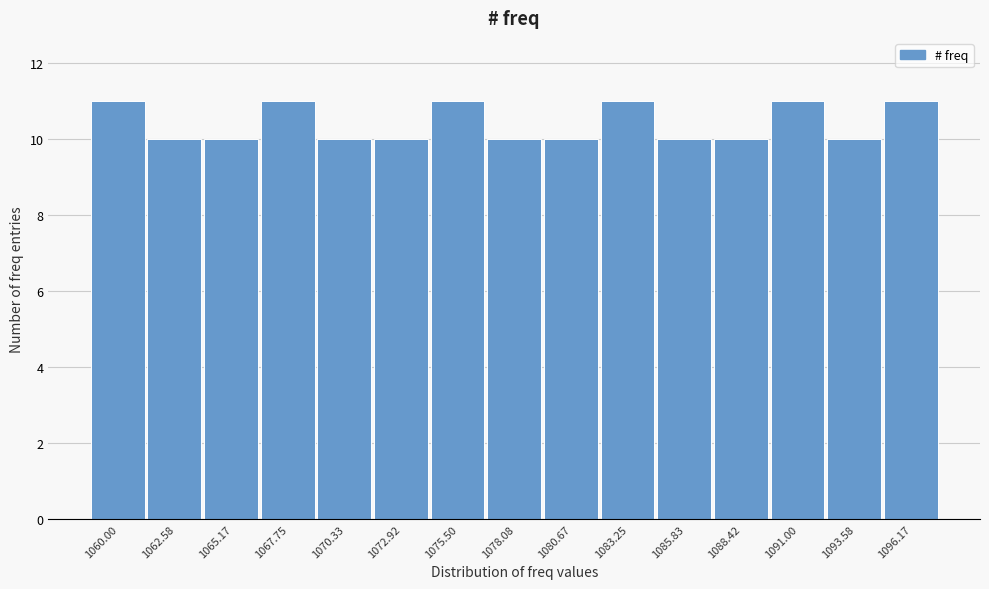

Reading right to left, list all the values displayed in this chart.

11	10	11	10	10	11	10	10	11	10	10	11	10	10	11